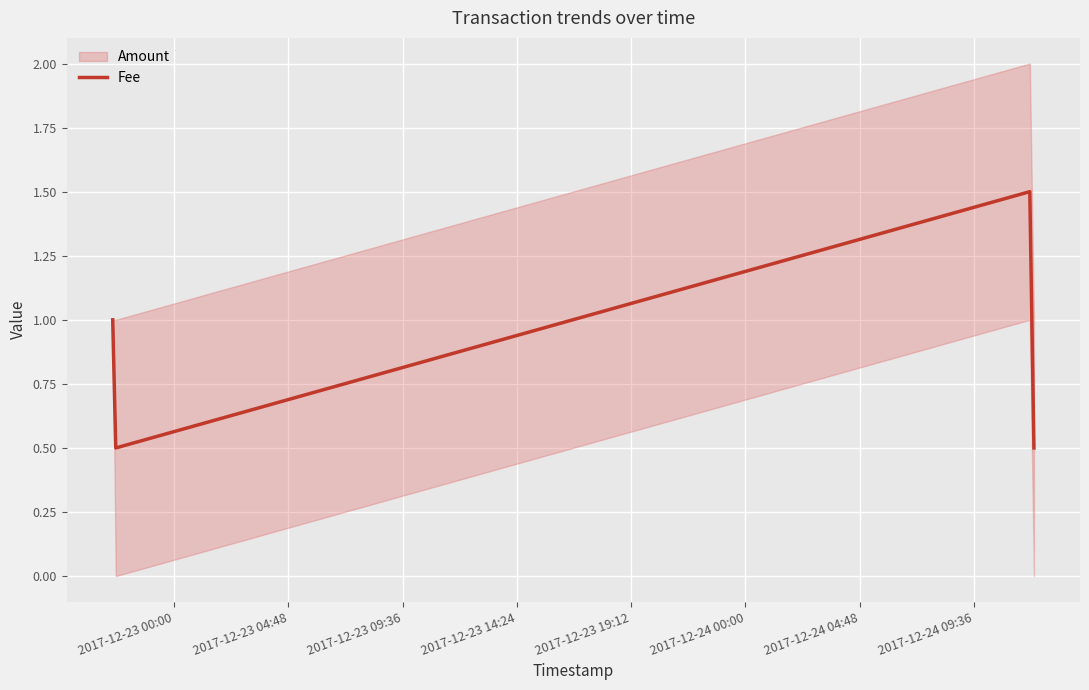

What is the minimum value for Fee?

0.5